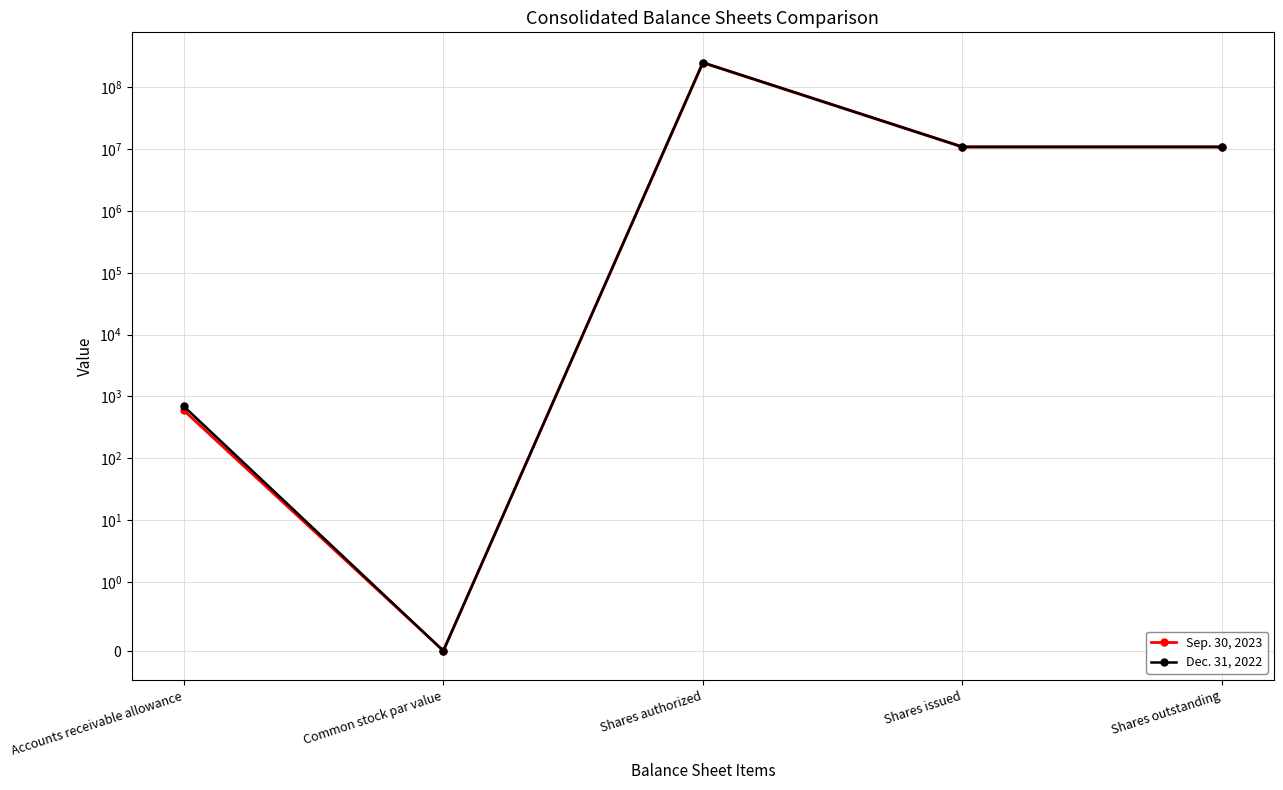

At which label does Dec. 31, 2022 reach its peak?

Shares authorized